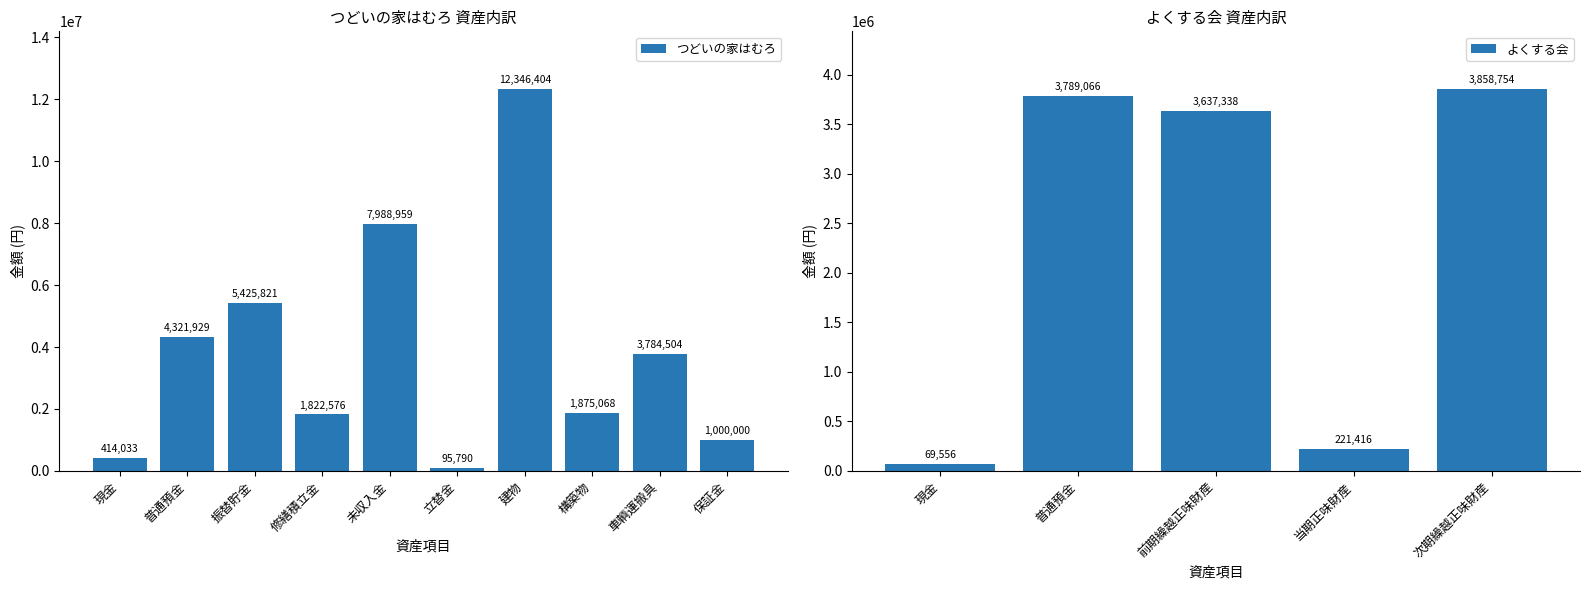

What is the average value of the つどいの家はむろ series?

3907508